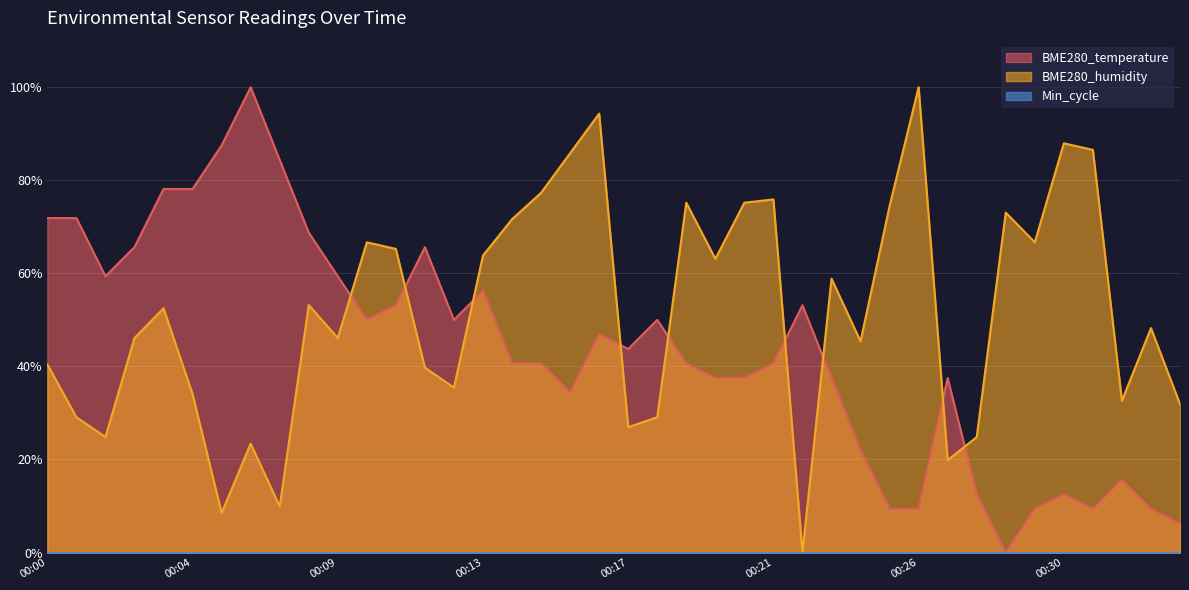

Is it true that BME280_humidity equals 9.9 at 00:07?

True